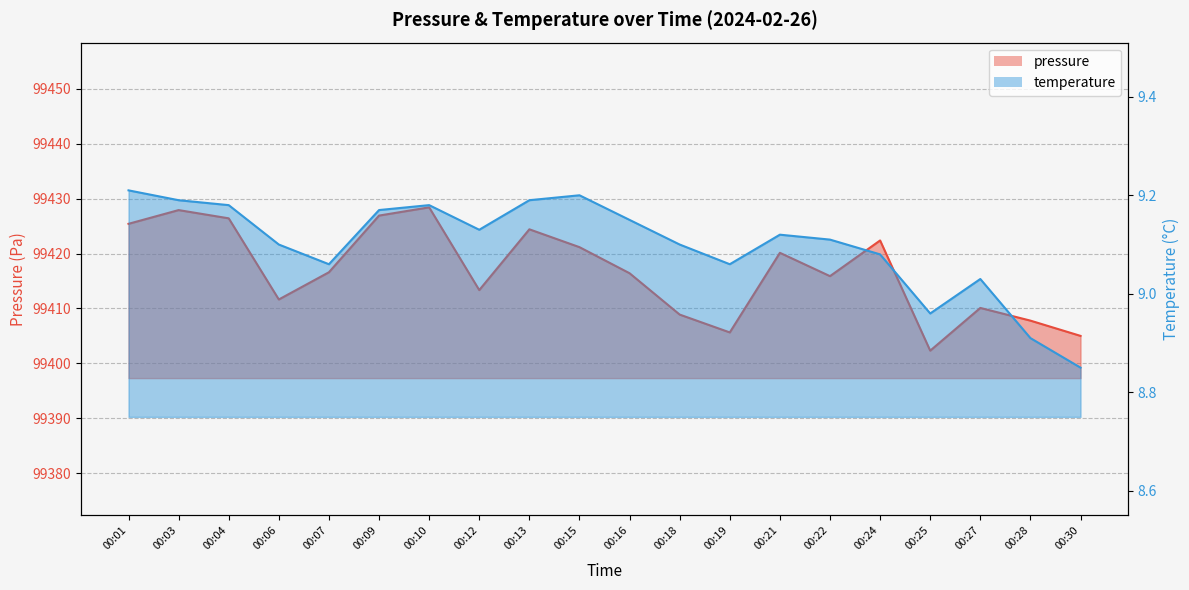

What is the difference between the second highest and second lowest values in the pressure series?

22.9